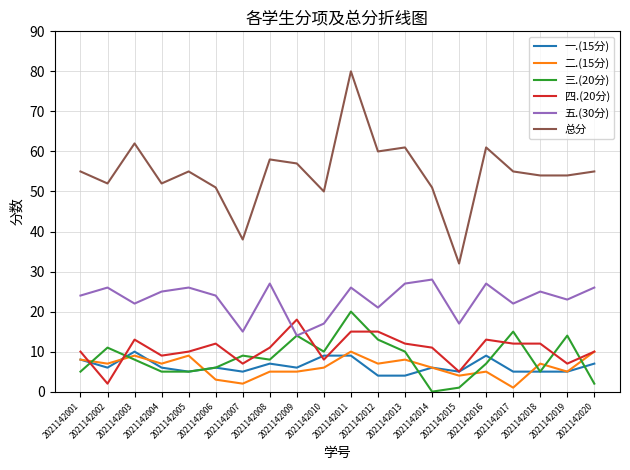

What is the minimum value for 一.(15分)?

4